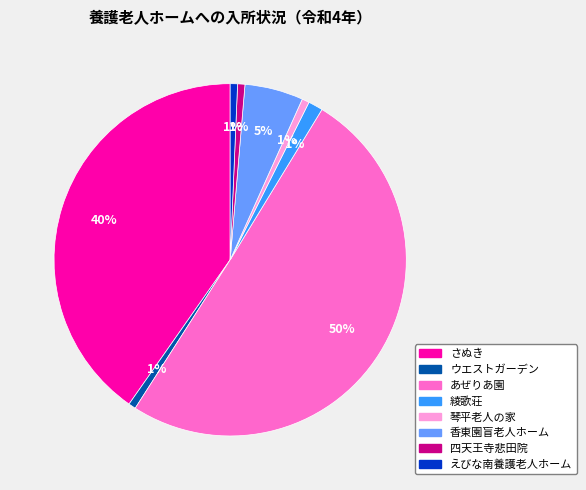

What is the largest slice in the pie chart?

あぜりあ園